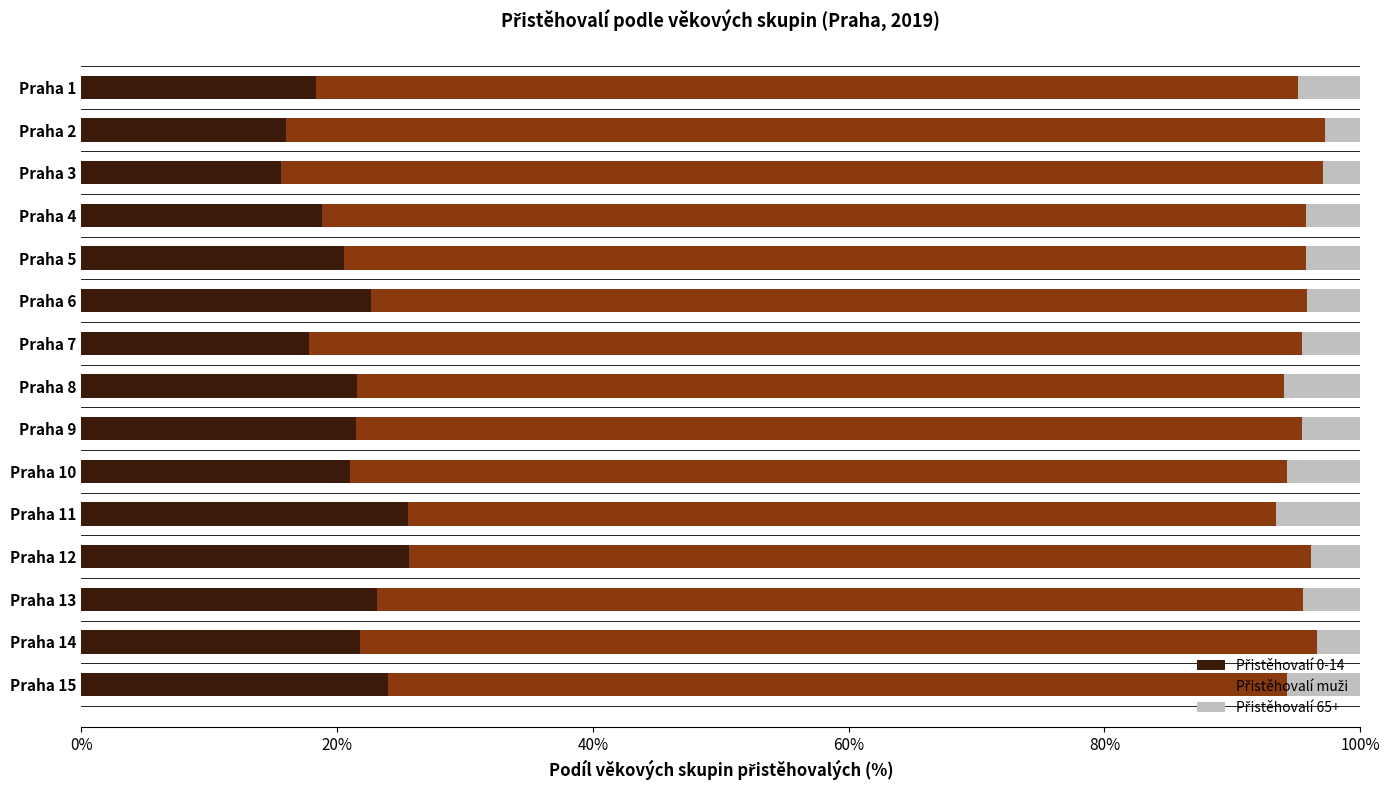

What is the total value across all series at Praha 7?

100.0